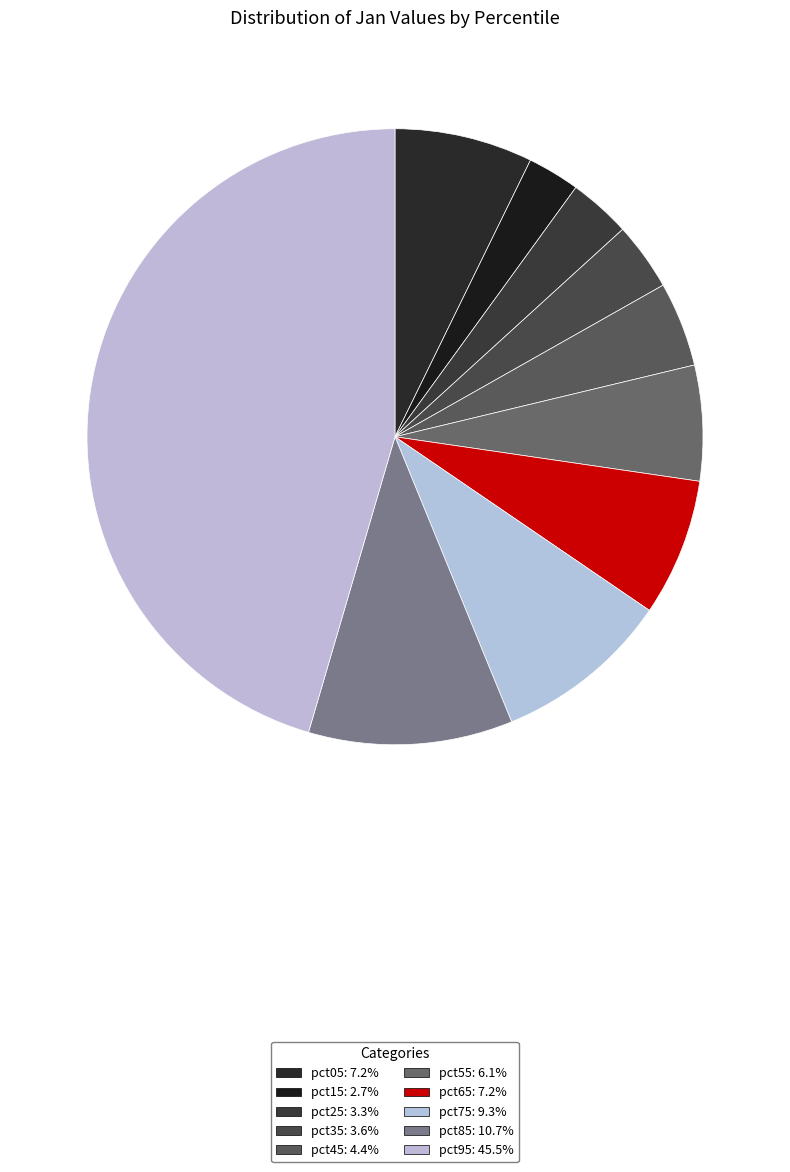

Rank the categories by value from highest to lowest.

pct95, pct85, pct75, pct05, pct65, pct55, pct45, pct35, pct25, pct15